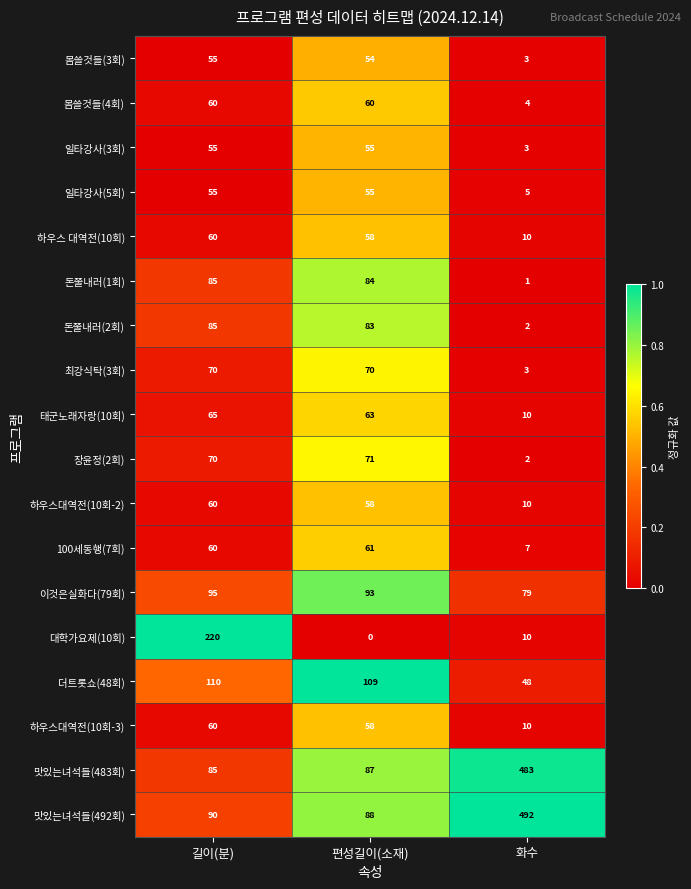

The 일타강사(5회) series shows 55 at 편성길이(소재). True or false?

True